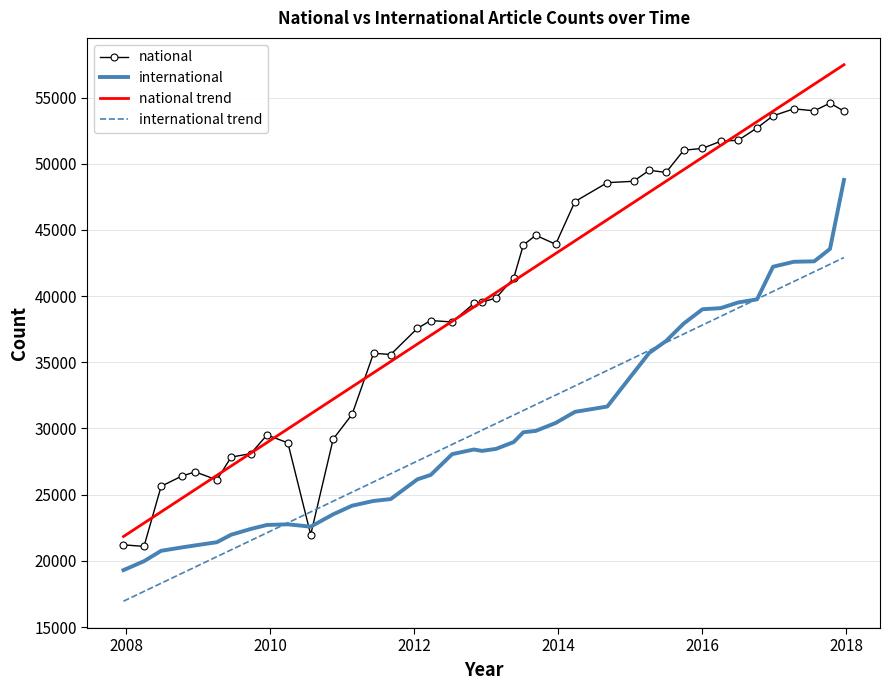

Which series ends up on top after the final intersection of international and national?

national